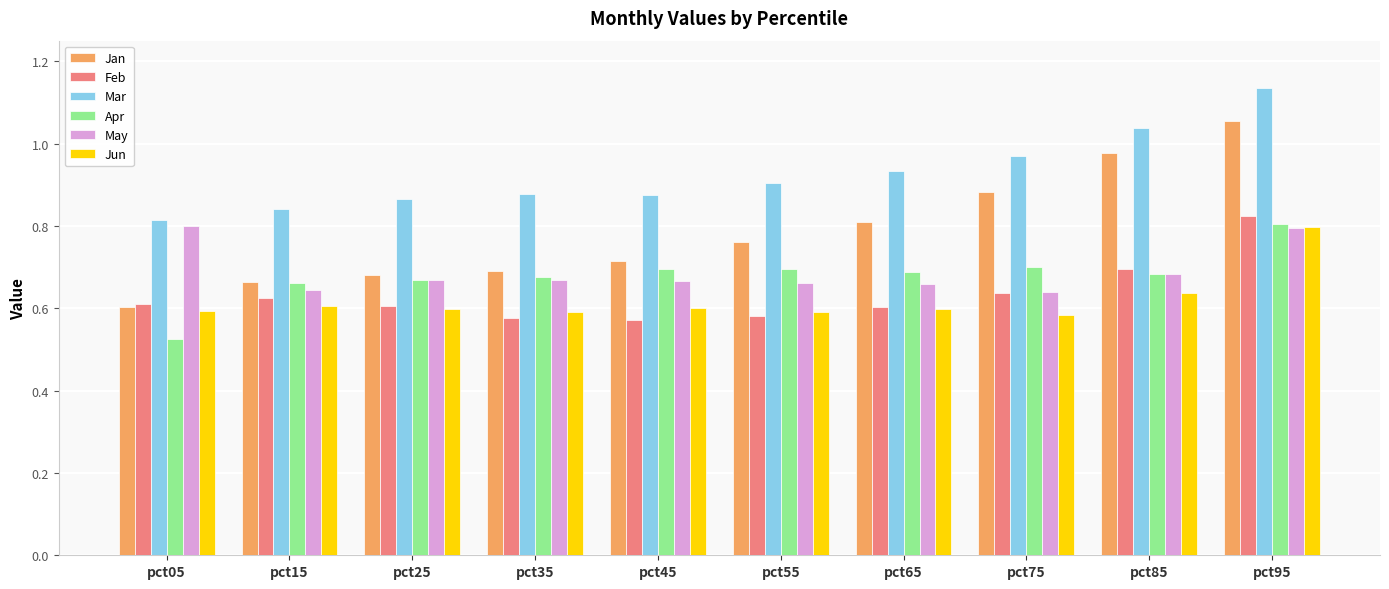

How many May values are between 0 and 1?

10